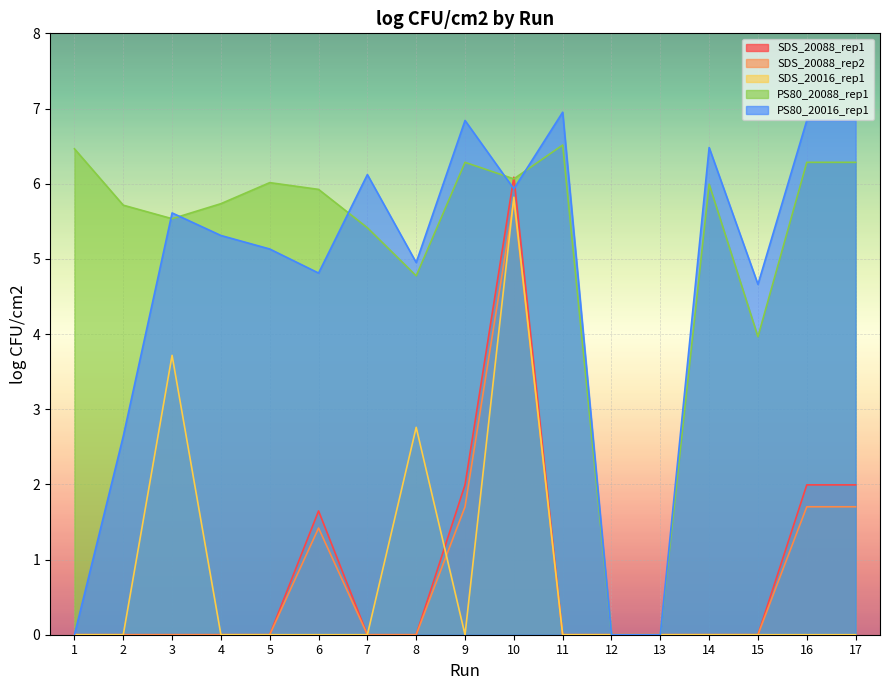

How many values in SDS_20088_rep1 are above zero?

5